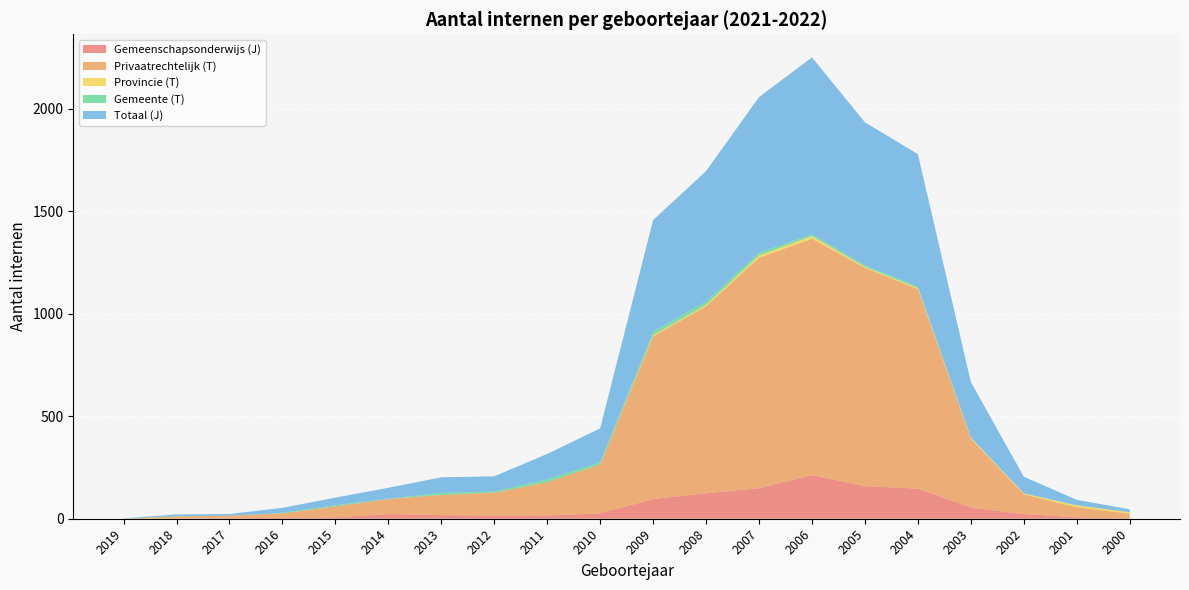

Reading left to right, extract all data points from this chart.

Gemeenschapsonderwijs (J): 2019=0	2018=1	2017=2	2016=5	2015=7	2014=23	2013=18	2012=15	2011=16	2010=26	2009=96	2008=124	2007=149	2006=213	2005=159	2004=147	2003=55	2002=23	2001=7	2000=1
Privaatrechtelijk (T): 2019=0	2018=10	2017=13	2016=21	2015=53	2014=73	2013=98	2012=112	2011=162	2010=239	2009=794	2008=913	2007=1124	2006=1153	2005=1066	2004=973	2003=337	2002=96	2001=49	2000=24
Provincie (T): 2019=0	2018=0	2017=0	2016=0	2015=0	2014=0	2013=0	2012=0	2011=0	2010=0	2009=5	2008=6	2007=11	2006=13	2005=4	2004=5	2003=3	2002=5	2001=9	2000=7
Gemeente (T): 2019=1	2018=2	2017=0	2016=3	2015=6	2014=2	2013=10	2012=6	2011=14	2010=10	2009=18	2008=17	2007=14	2006=9	2005=8	2004=7	2003=3	2002=0	2001=1	2000=0
Totaal (J): 2019=1	2018=8	2017=8	2016=24	2015=37	2014=53	2013=76	2012=74	2011=124	2010=166	2009=544	2008=636	2007=759	2006=863	2005=697	2004=647	2003=269	2002=81	2001=26	2000=14